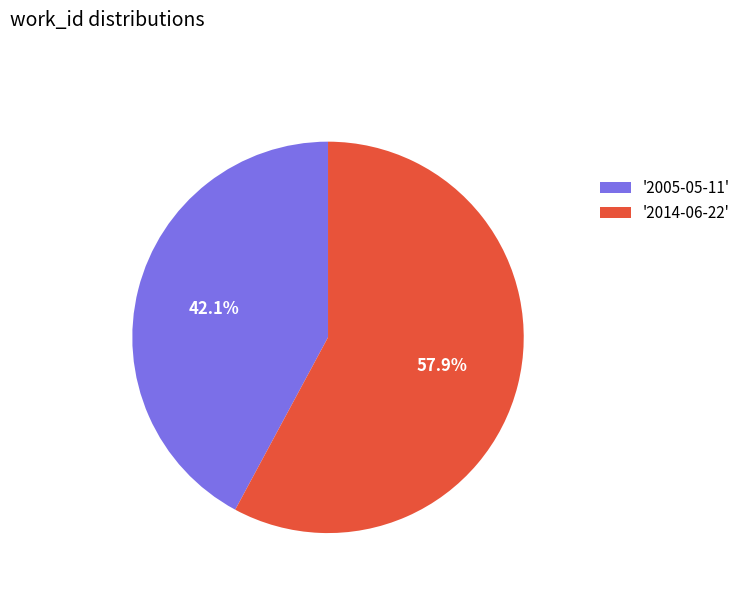

Is there any slice that represents more than half of the pie?

Yes